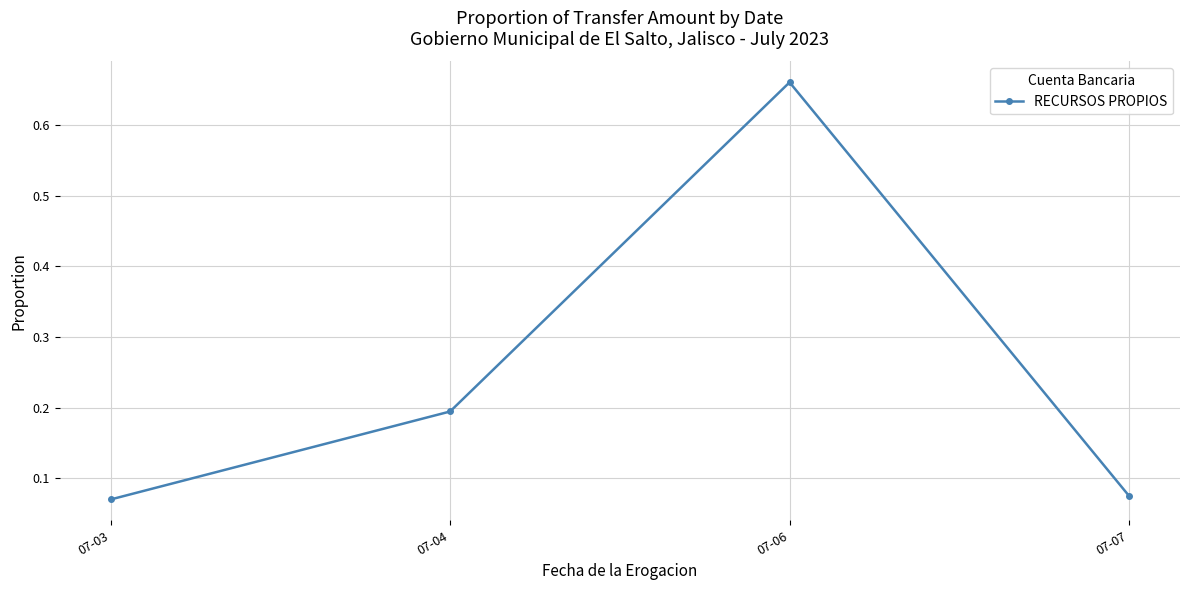

The value at 07-06 is 1.2. True or false?

False